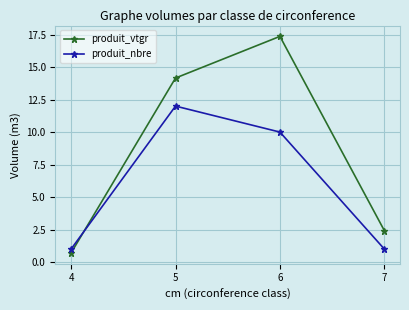

What is the total value across all series at 4?

1.7